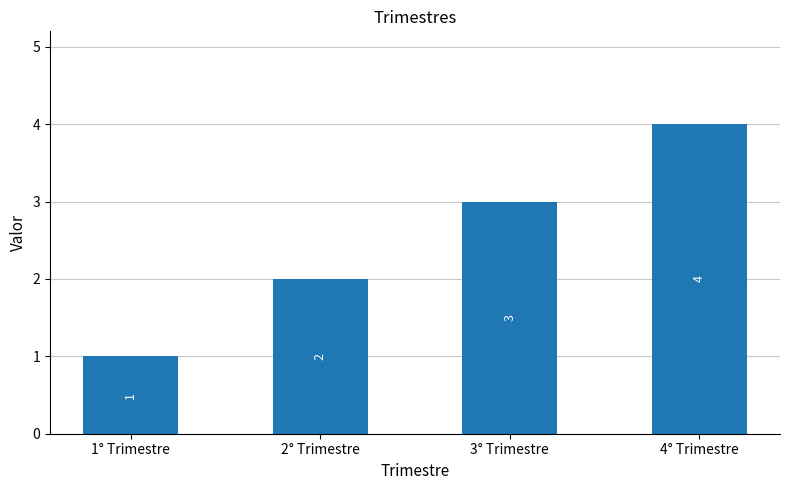

Which category has the lowest value across all series?

1° Trimestre